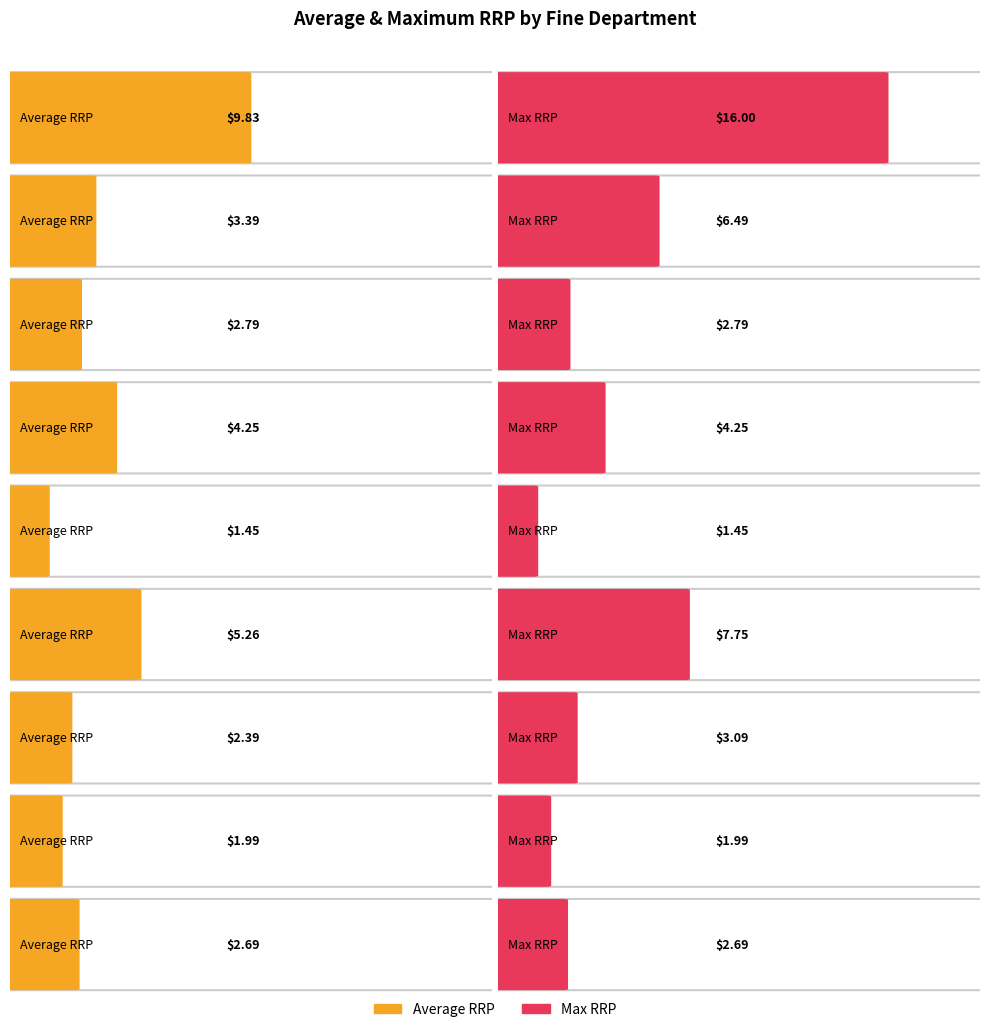

Does the chart contain any negative values?

No